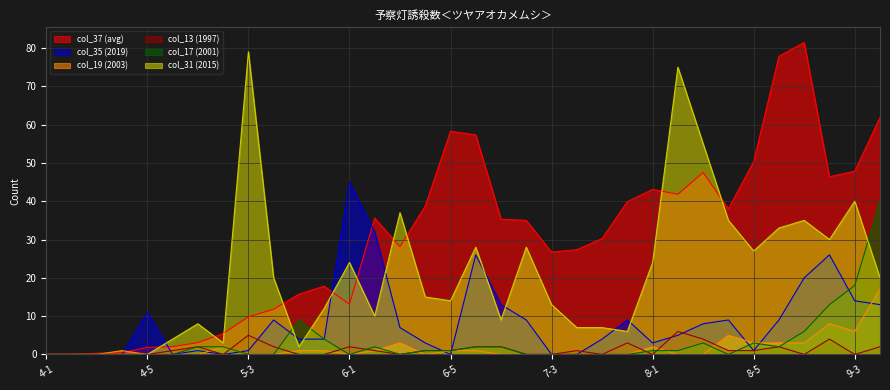

What are all the series names shown in the legend?

col_37 (avg), col_35 (2019), col_19 (2003), col_13 (1997), col_17 (2001), col_31 (2015)